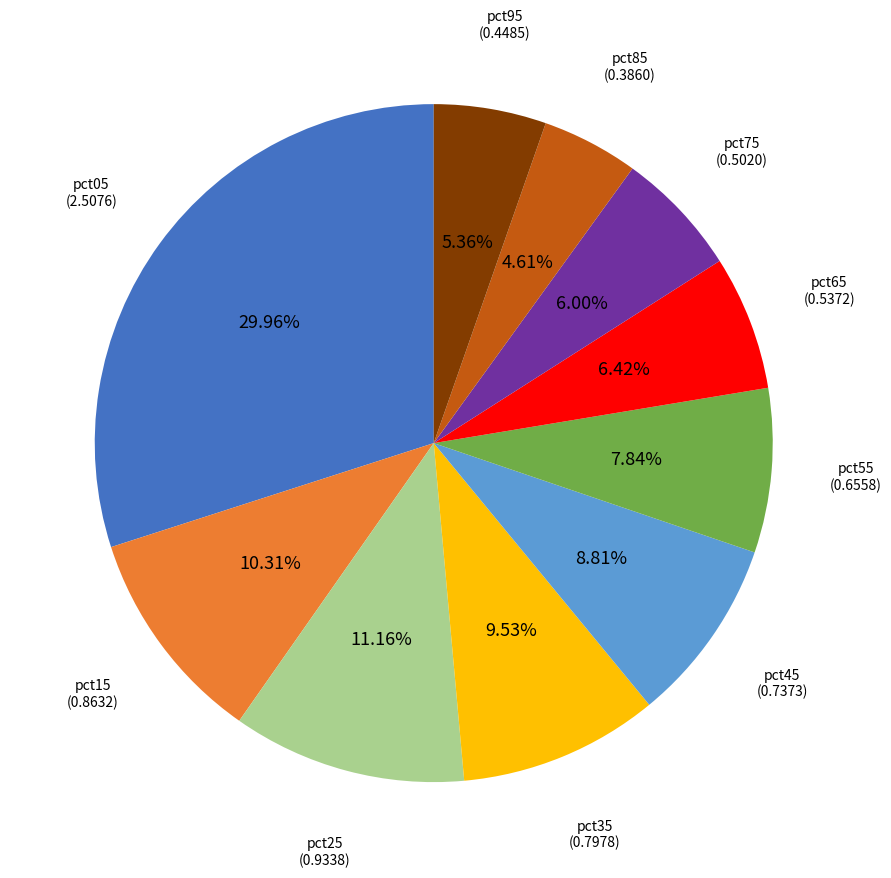

To the nearest percent, what percentage of the pie is pct55?

8%